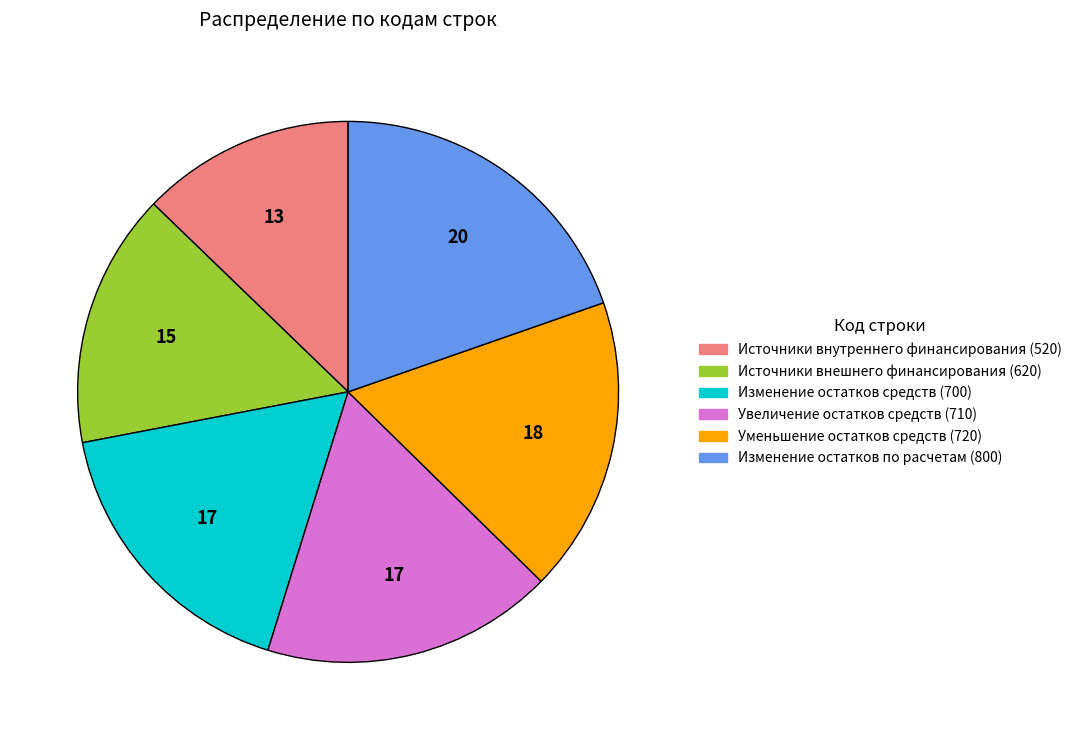

True or false: Уменьшение остатков средств (720) accounts for 3% of the total.

False